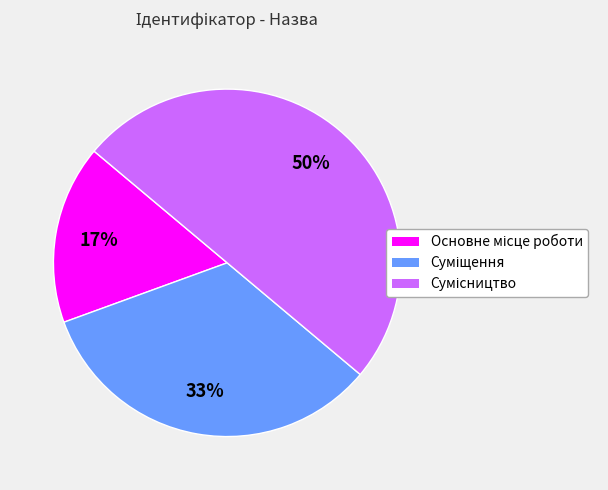

To the nearest percent, what is the average slice percentage?

33%